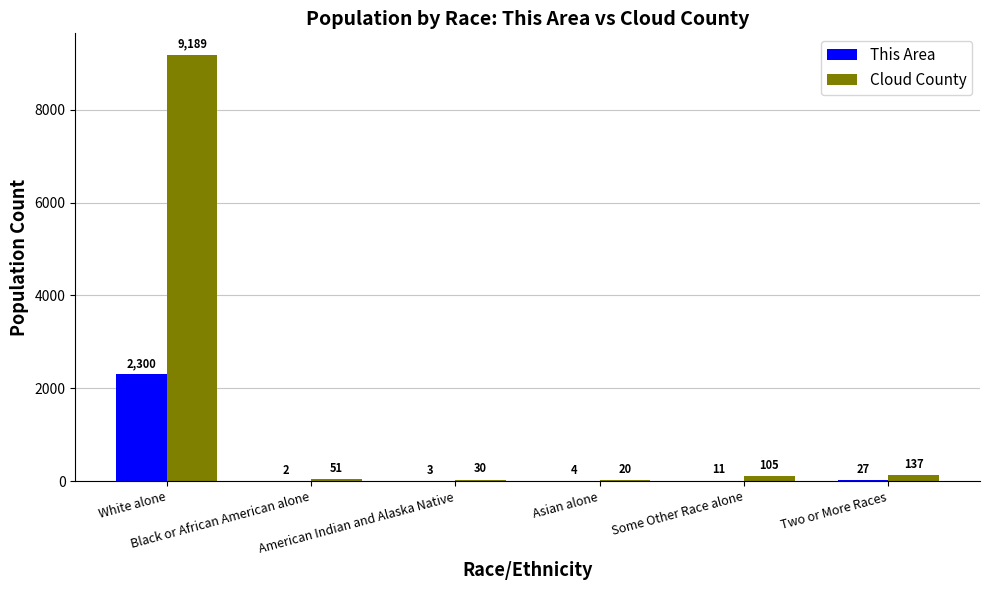

What are all the series names shown in the legend?

This Area, Cloud County